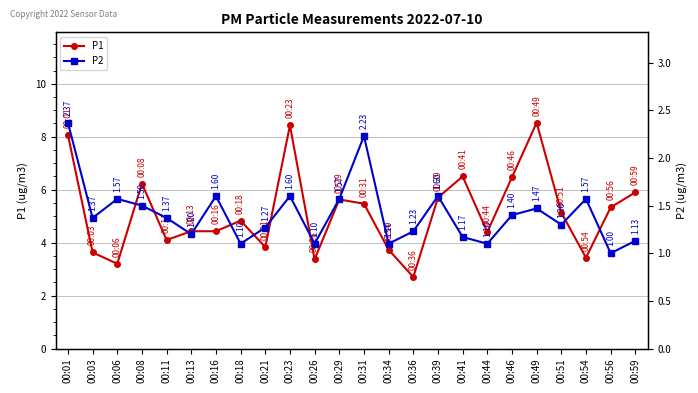

Where is P1 nearest to the value 5?

00:51